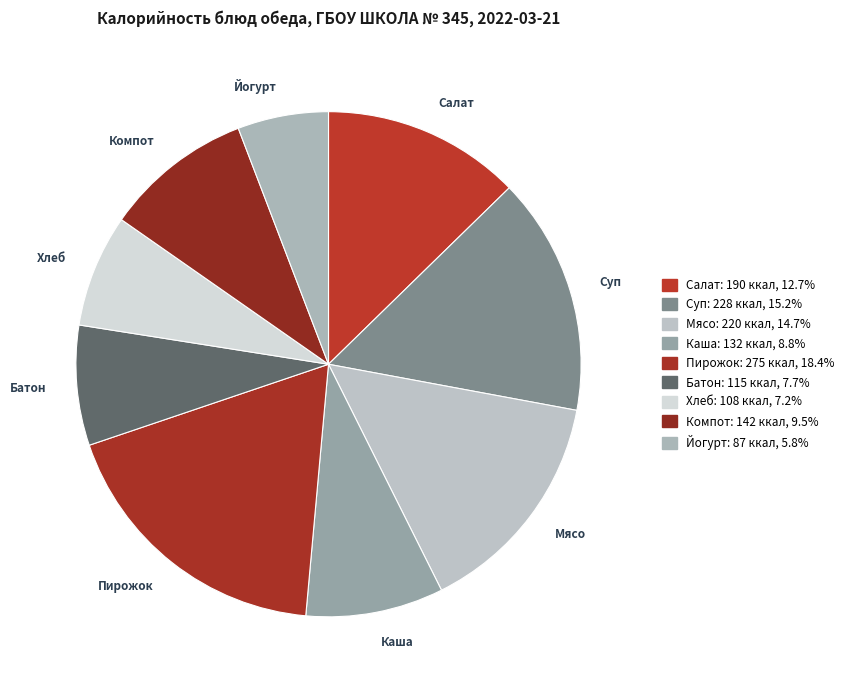

Count the number of slices in the pie.

9